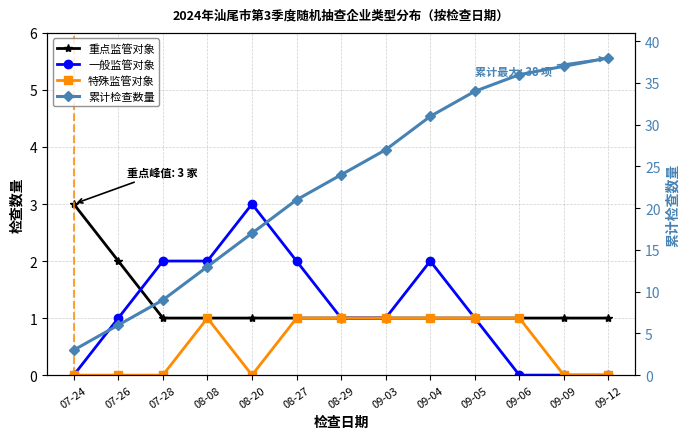

At which category does the chart reach its peak across all series?

09-12